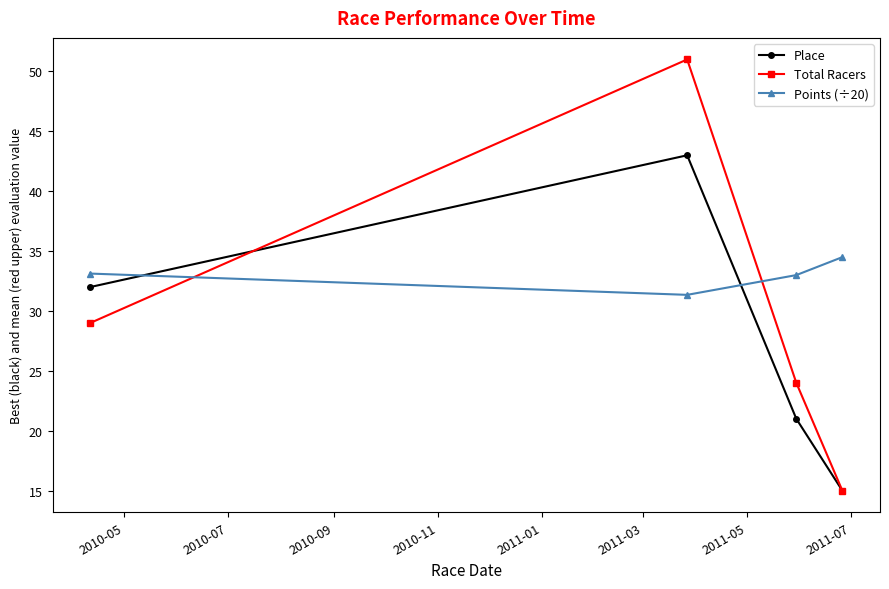

List the series in order of their overall mean, lowest first.

Place, Total Racers, Points (÷20)